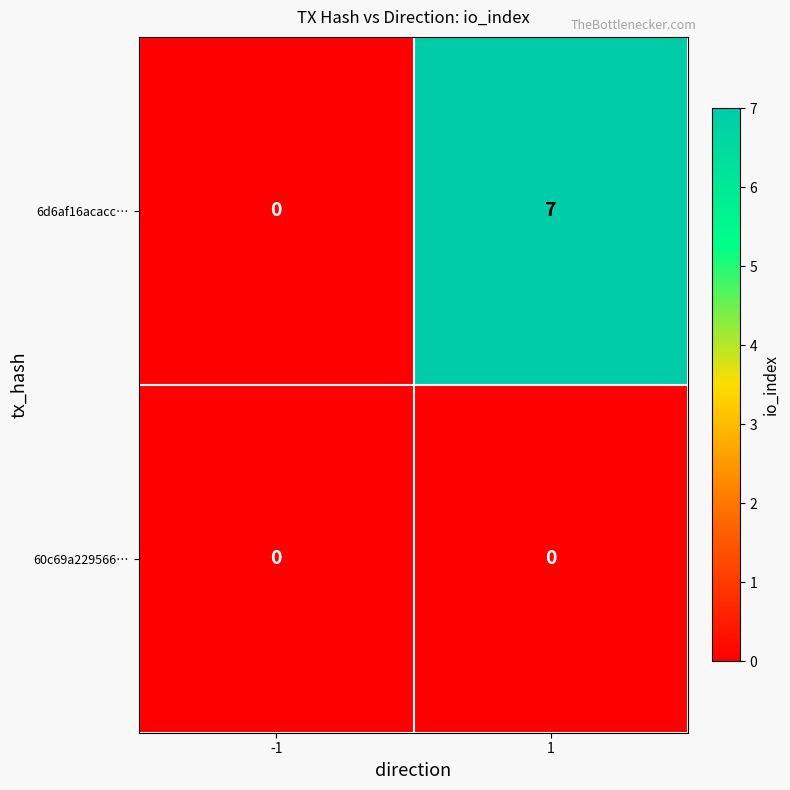

Between -1 and 1, which series saw the biggest shift?

6d6af16acacc…